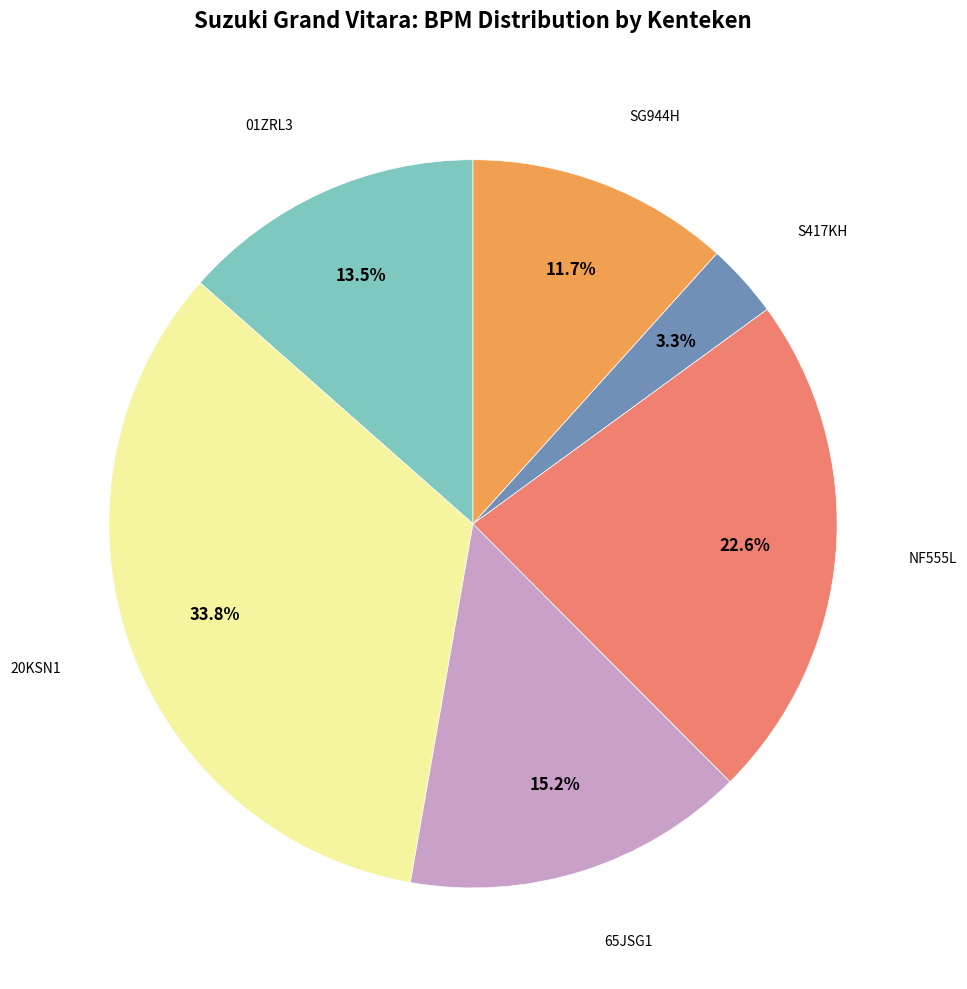

Does 20KSN1 represent more than half of the total?

No